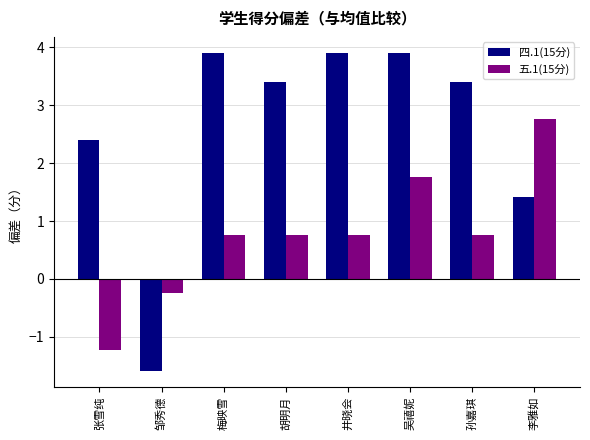

The value of 五.1(15分) at 孙嘉琪 is 0.8. True or false?

True